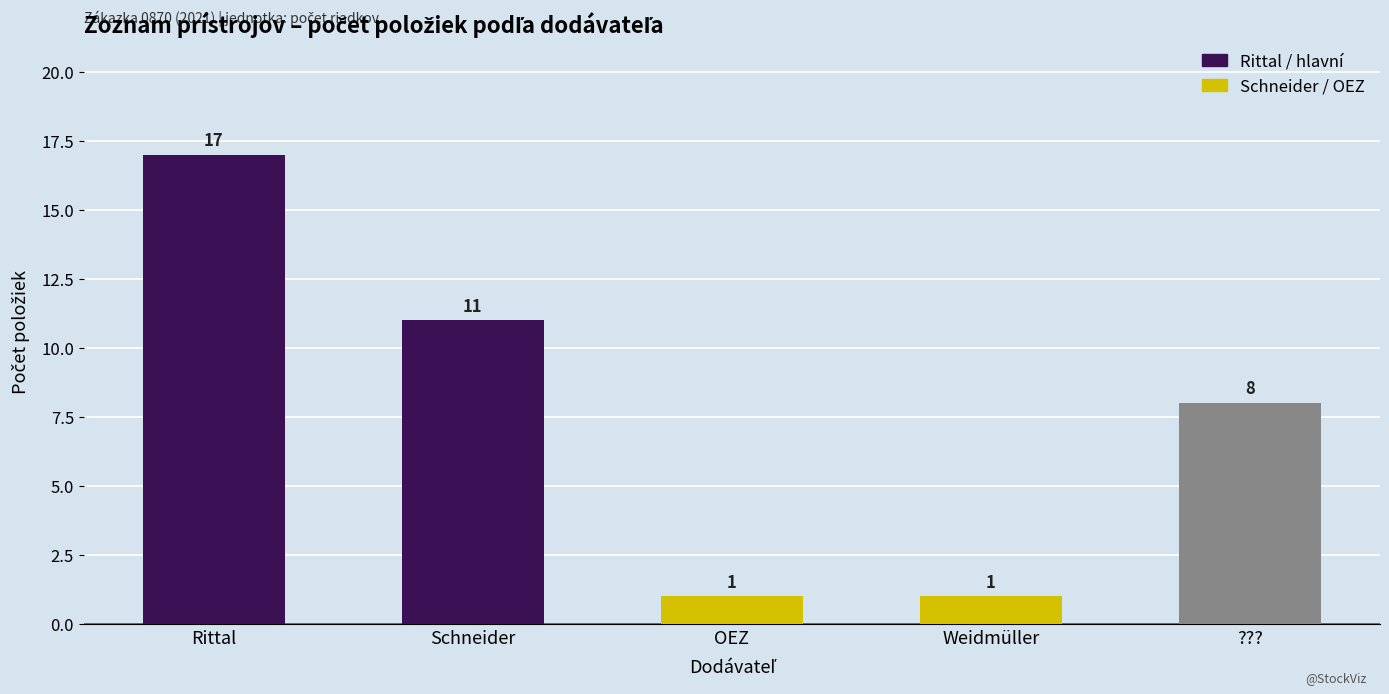

What is the sum of all values?

38